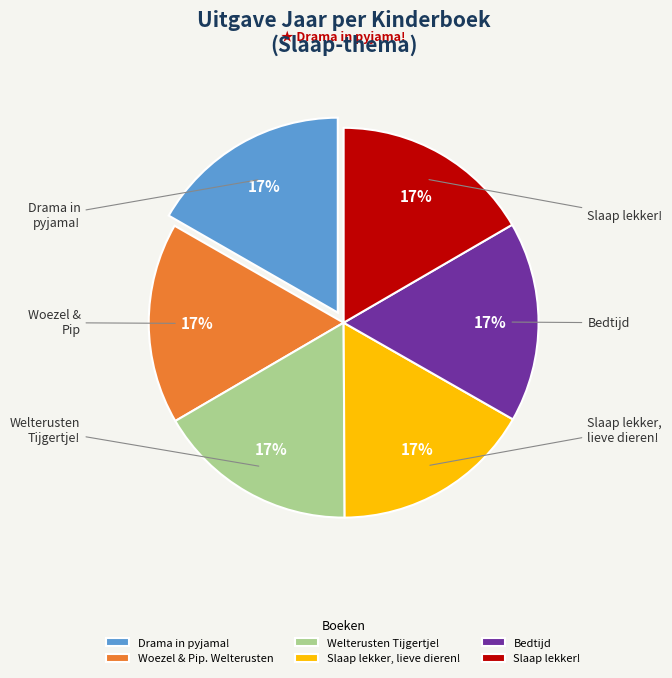

Is Woezel & Pip. Welterusten the majority of the pie?

No